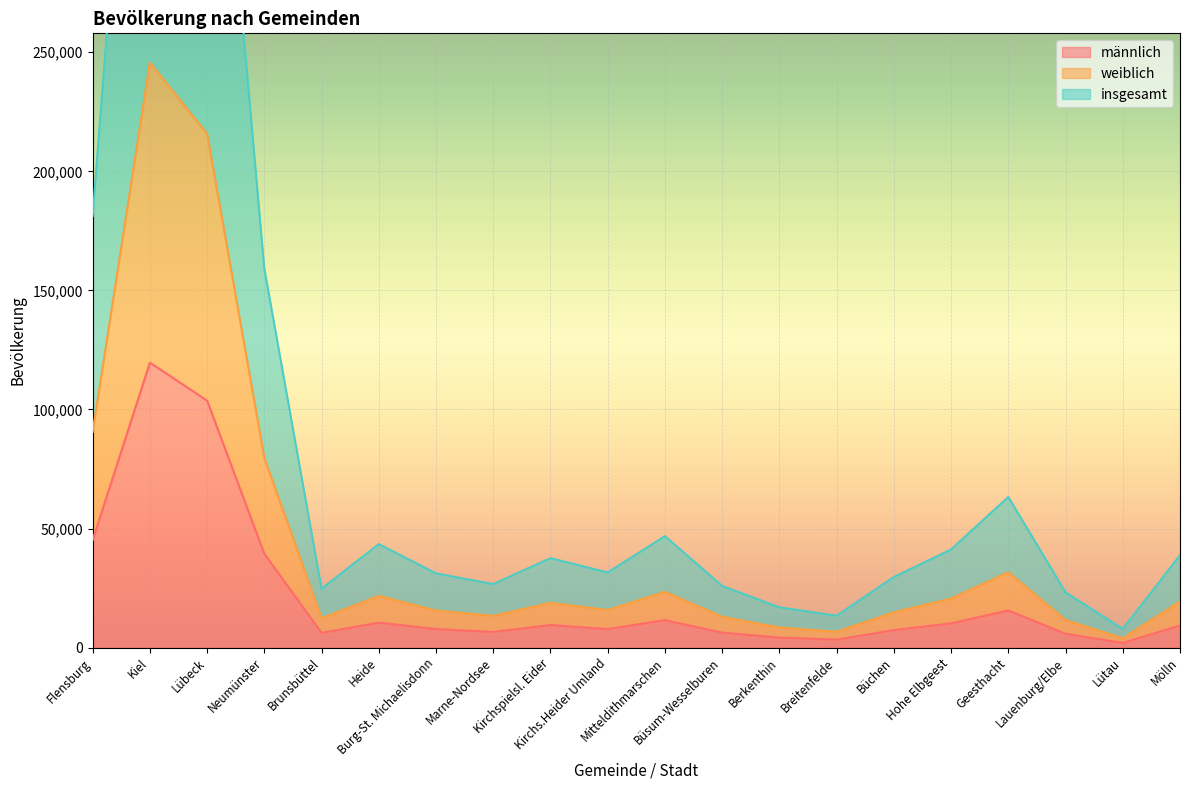

At Hohe Elbgeest, list the series in order from largest to smallest.

insgesamt, weiblich, männlich